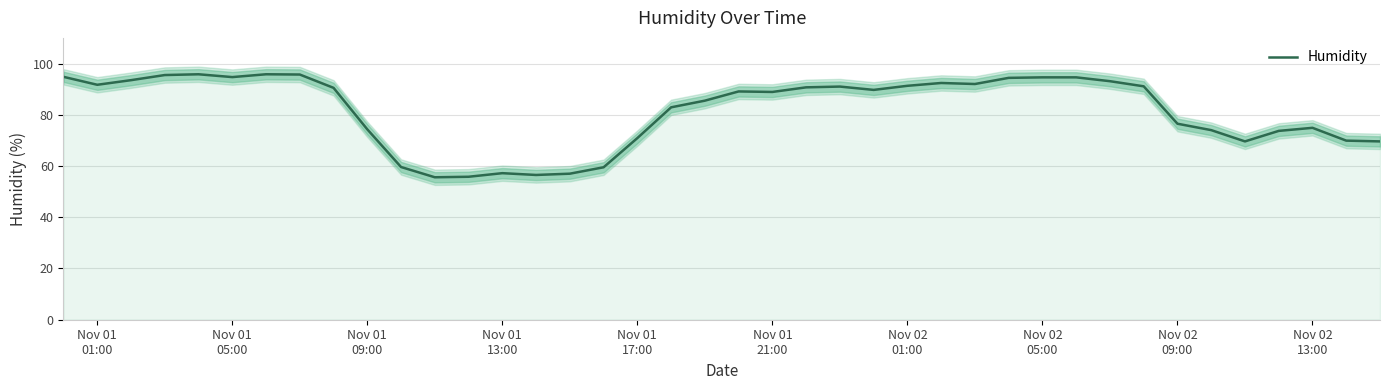

How many categories are shown in the chart?

40